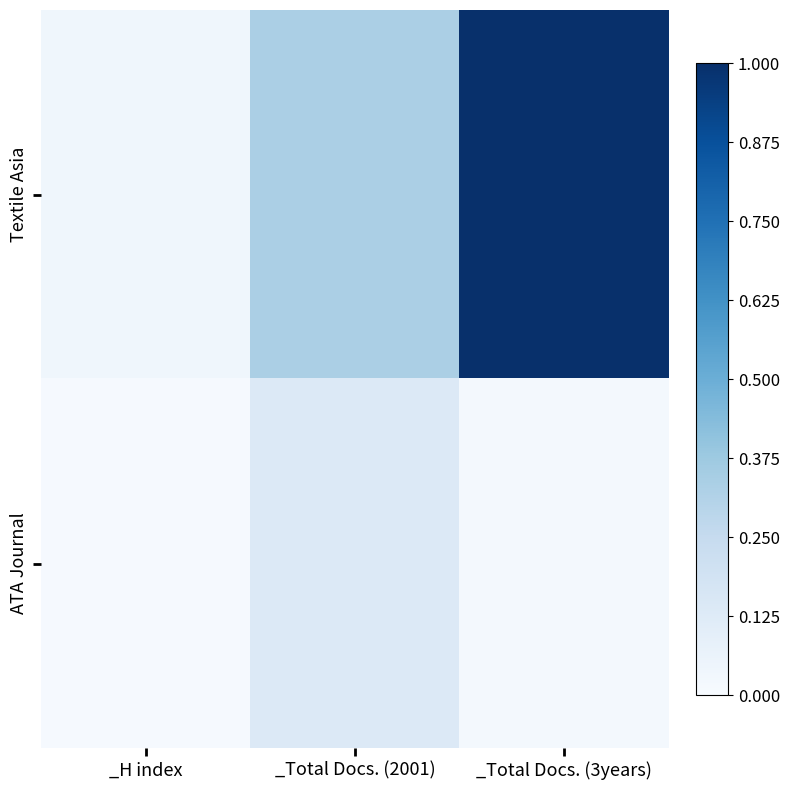

Which series has the widest spread of values?

Textile Asia